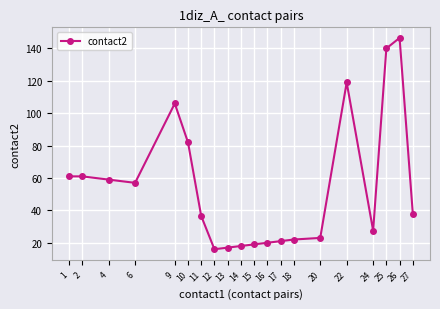

What is the value of the 4th point from the left?

57.0